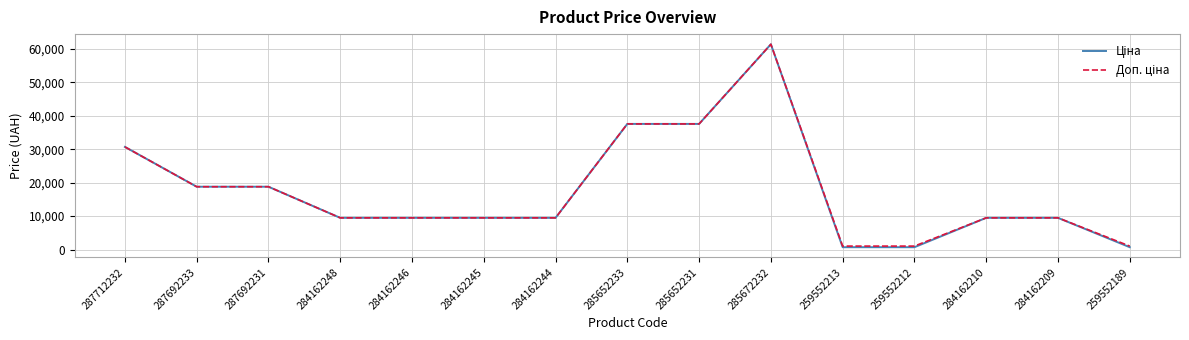

How many lines are shown in the chart?

2